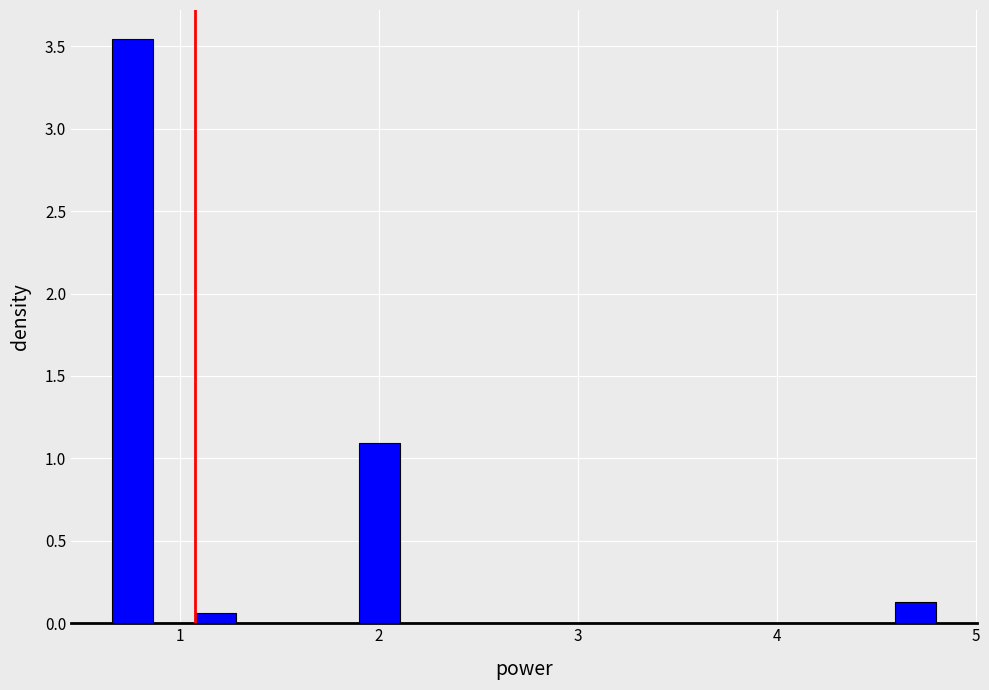

Around what value on the x-axis is the tallest bar? Give the approximate position of its centre, as read against the axis.

0.8